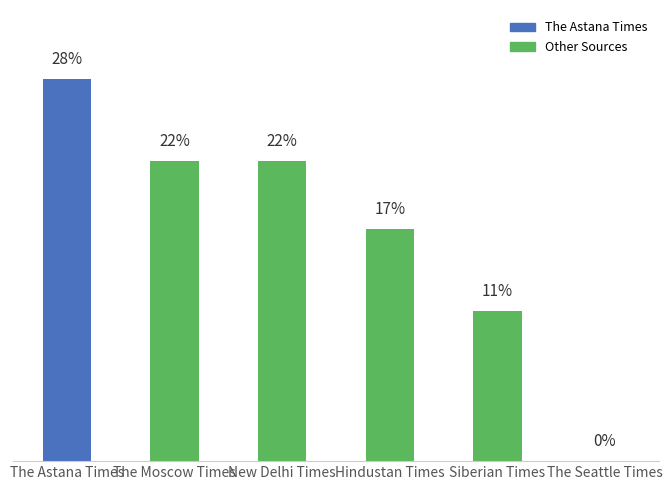

Which has a higher value, The Seattle Times or The Moscow Times?

The Moscow Times